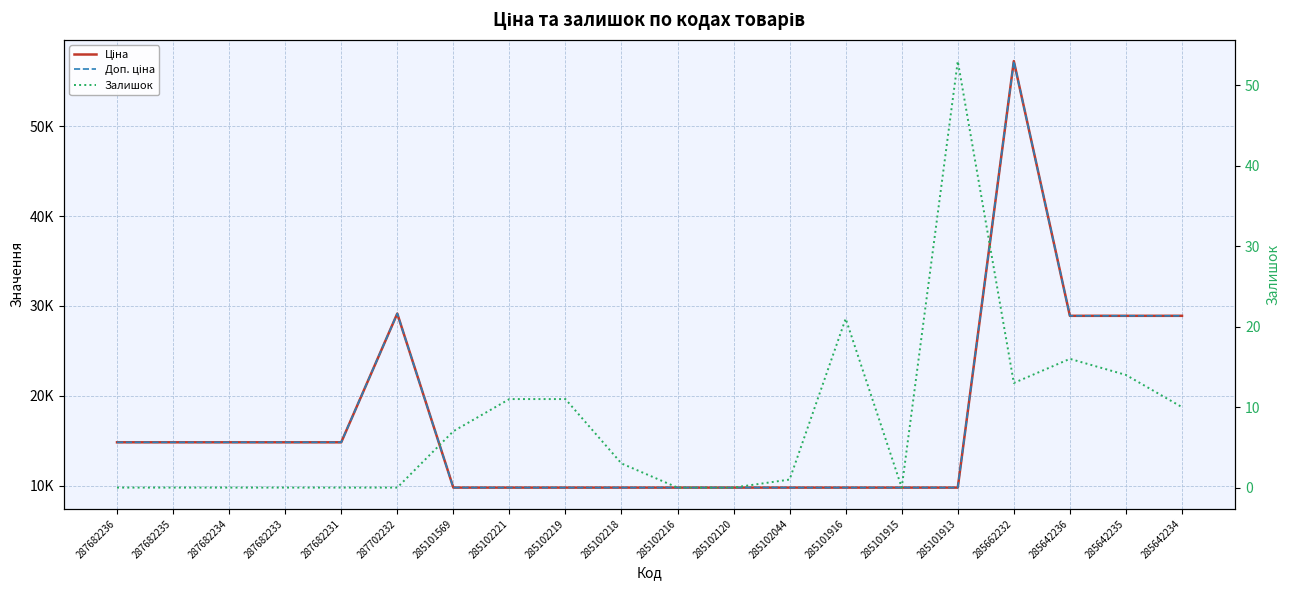

What is the label of the 13th point from the left?

285102044